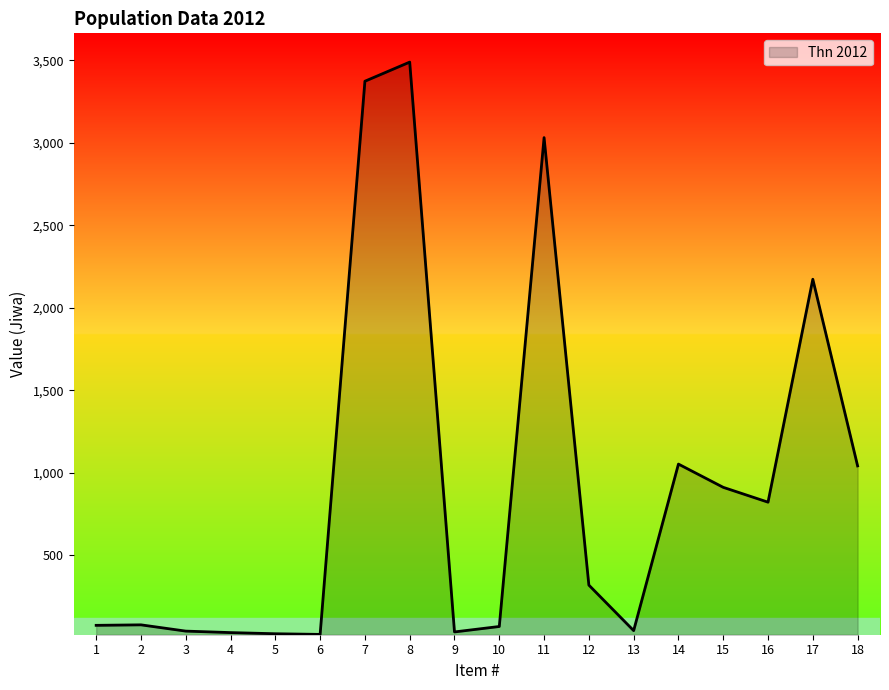

What is the greatest value displayed?

3490